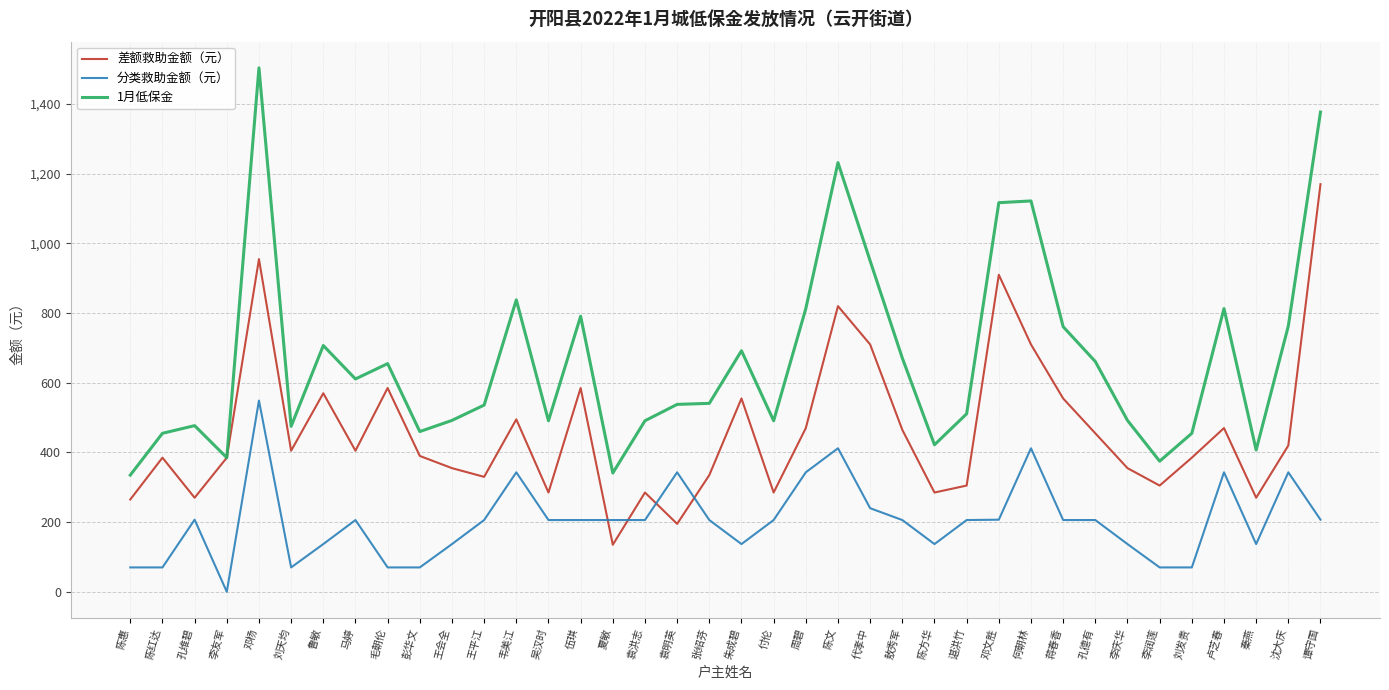

Between 彭华文 and 袁洪志, which series saw the biggest shift?

分类救助金额（元）